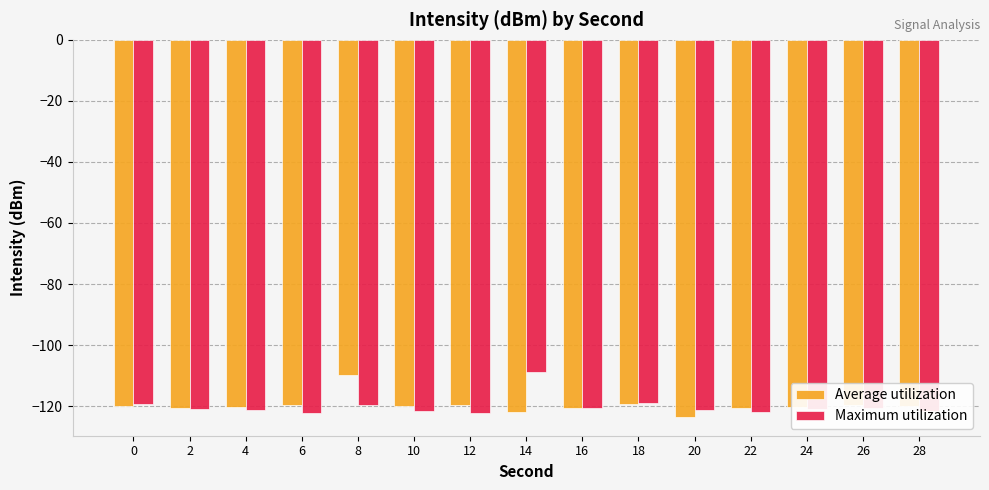

The Average utilization series shows -120.1 at 28. True or false?

True